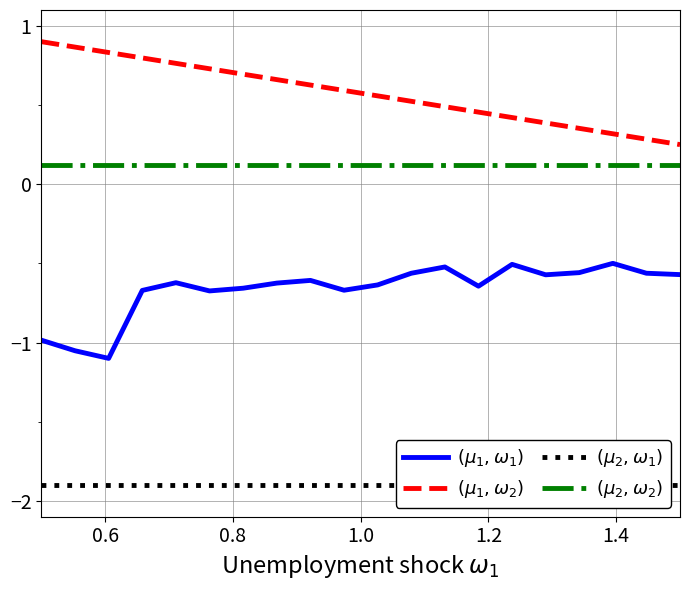

Reading left to right, list all the values displayed in this chart.

$(\mu_1, \omega_1)$: -1.0	-1.1	-1.1	-0.7	-0.6	-0.7	-0.7	-0.6	-0.6	-0.7	-0.6	-0.6	-0.5	-0.6	-0.5	-0.6	-0.6	-0.5	-0.6	-0.6
$(\mu_1, \omega_2)$: 0.9	0.9	0.8	0.8	0.8	0.7	0.7	0.7	0.6	0.6	0.6	0.5	0.5	0.5	0.4	0.4	0.4	0.3	0.3	0.2
$(\mu_2, \omega_1)$: -1.9	-1.9	-1.9	-1.9	-1.9	-1.9	-1.9	-1.9	-1.9	-1.9	-1.9	-1.9	-1.9	-1.9	-1.9	-1.9	-1.9	-1.9	-1.9	-1.9
$(\mu_2, \omega_2)$: 0.1	0.1	0.1	0.1	0.1	0.1	0.1	0.1	0.1	0.1	0.1	0.1	0.1	0.1	0.1	0.1	0.1	0.1	0.1	0.1